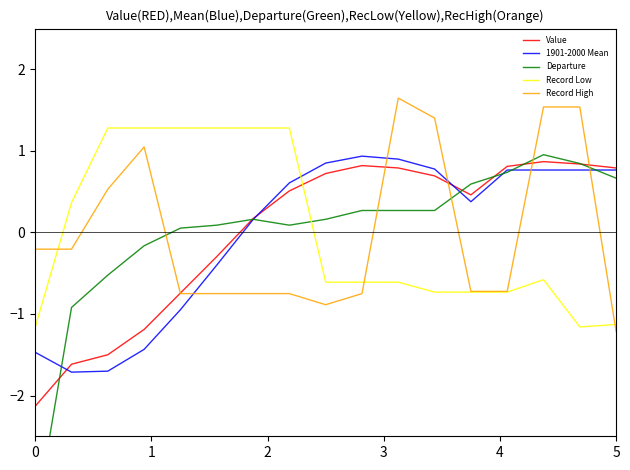

What is the minimum value for Record Low?

-1.2